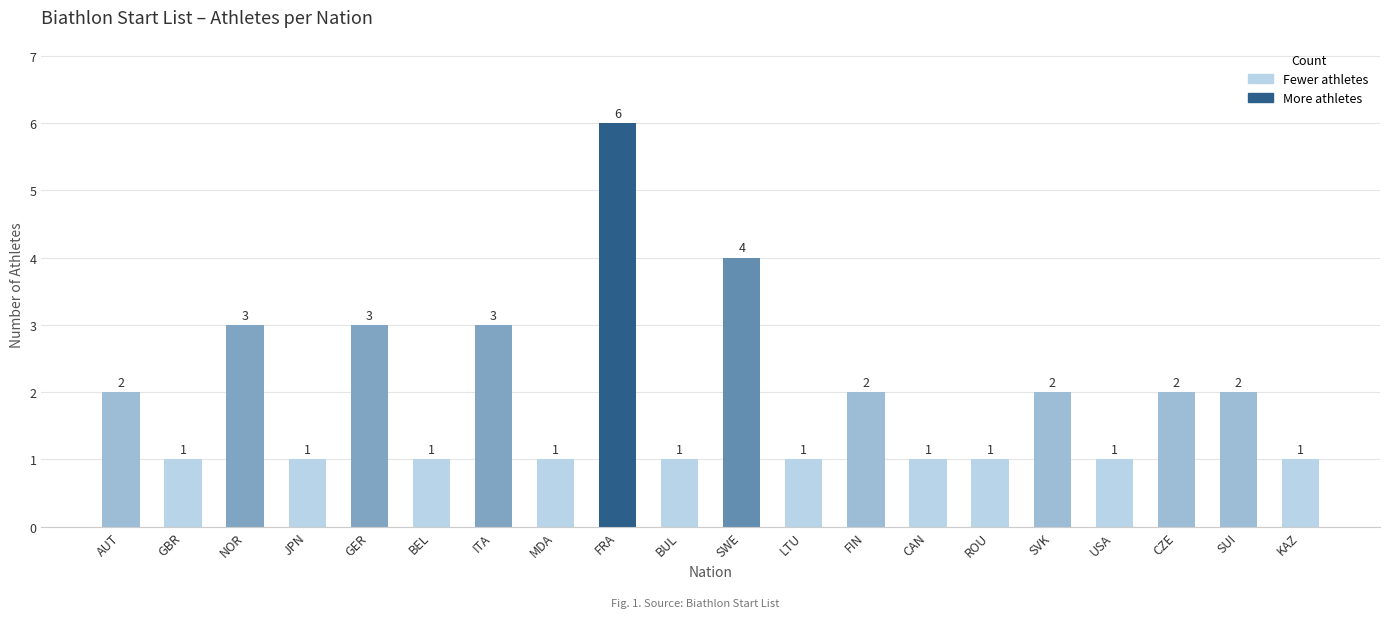

Reading left to right, what are all the values shown in this chart?

2	1	3	1	3	1	3	1	6	1	4	1	2	1	1	2	1	2	2	1